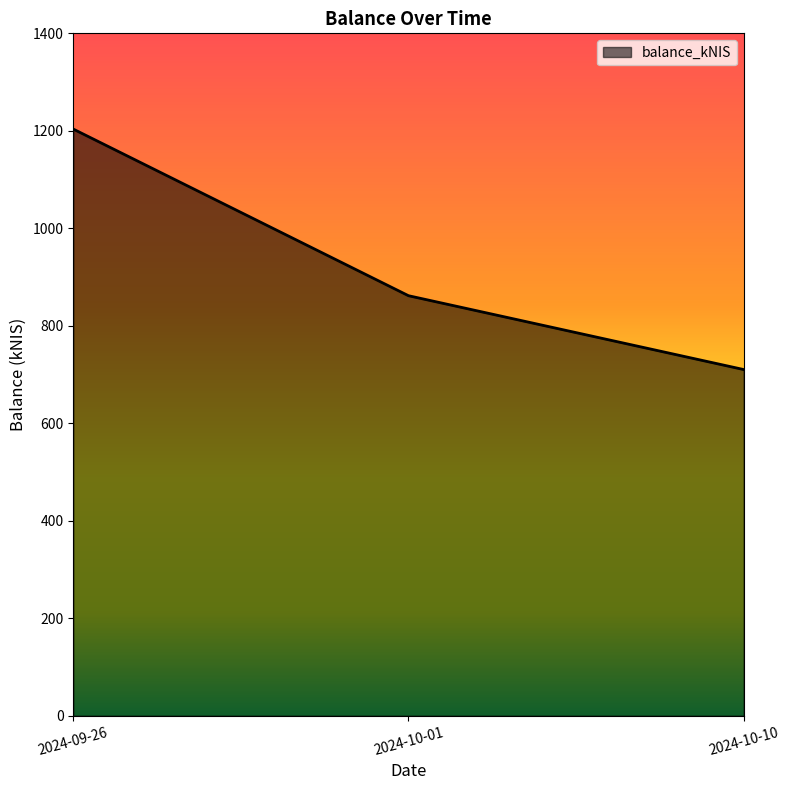

Does the chart have visible grid lines?

No